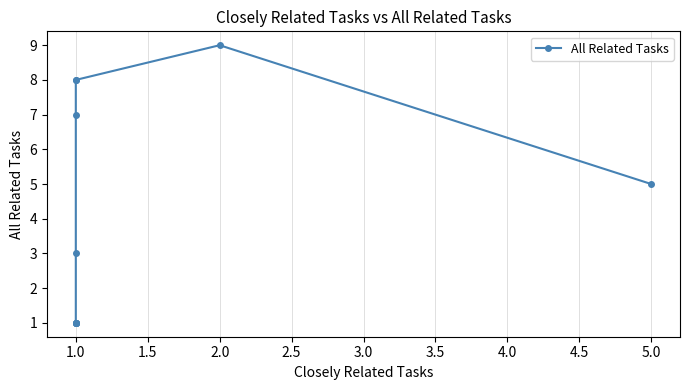

True or false: there are more than 1 points higher than both neighbors.

False